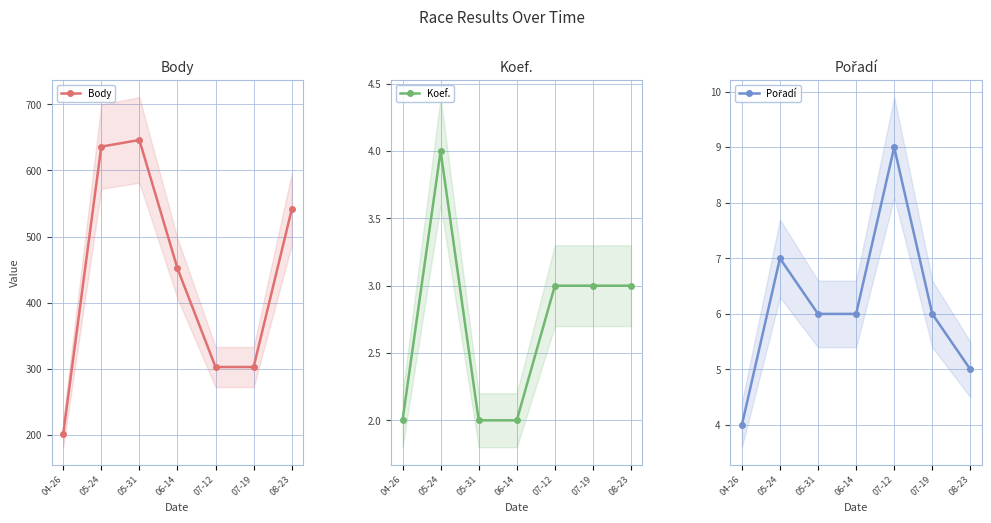

What are all the series names shown in the legend?

Body, Koef., Pořadí